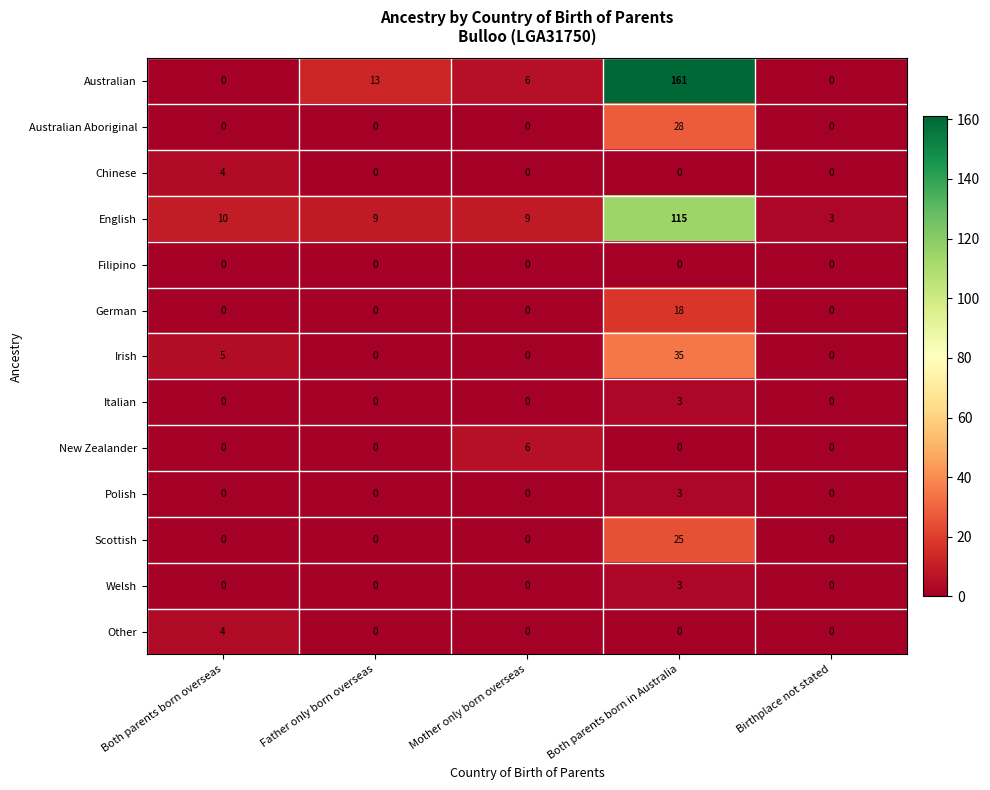

What is the sum of all Welsh values?

3